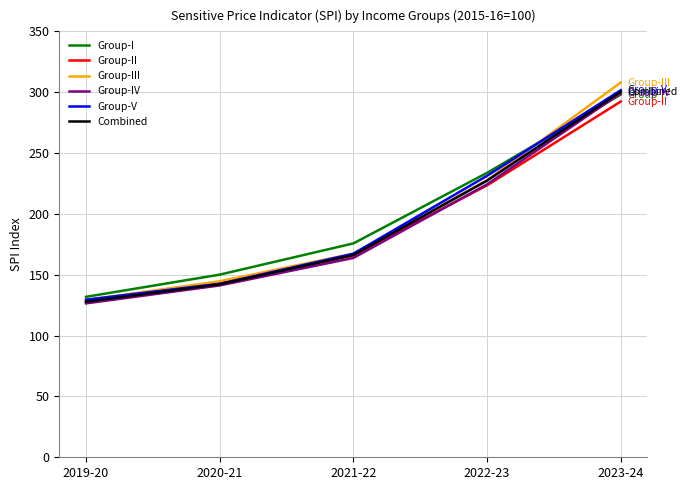

At how many categories does at least one series exceed 255?

1